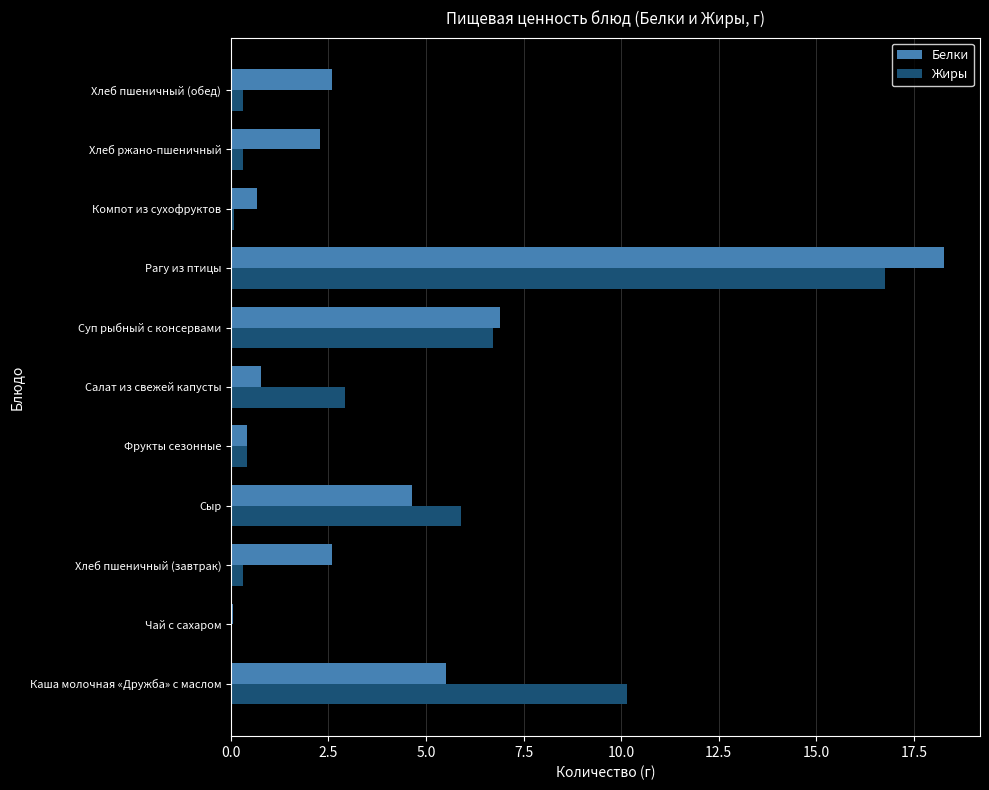

What is the approximate value of Белки at Фрукты сезонные?

0.4